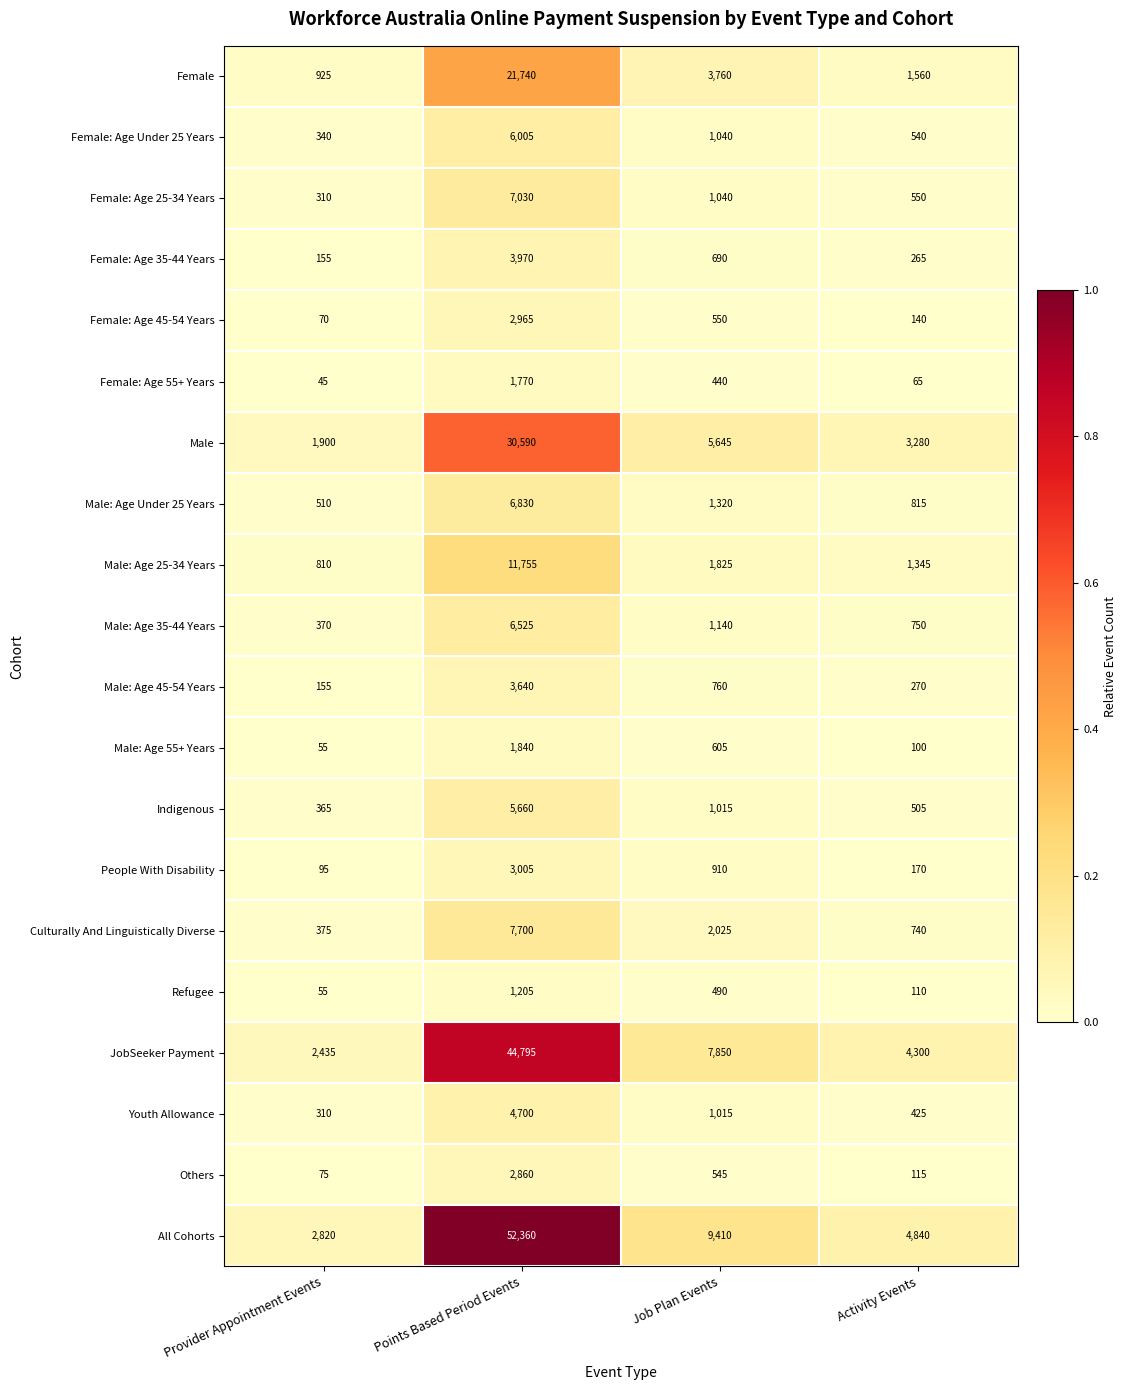

What is the difference between the Male: Age 55+ Years values at Points Based Period Events and Job Plan Events?

1235